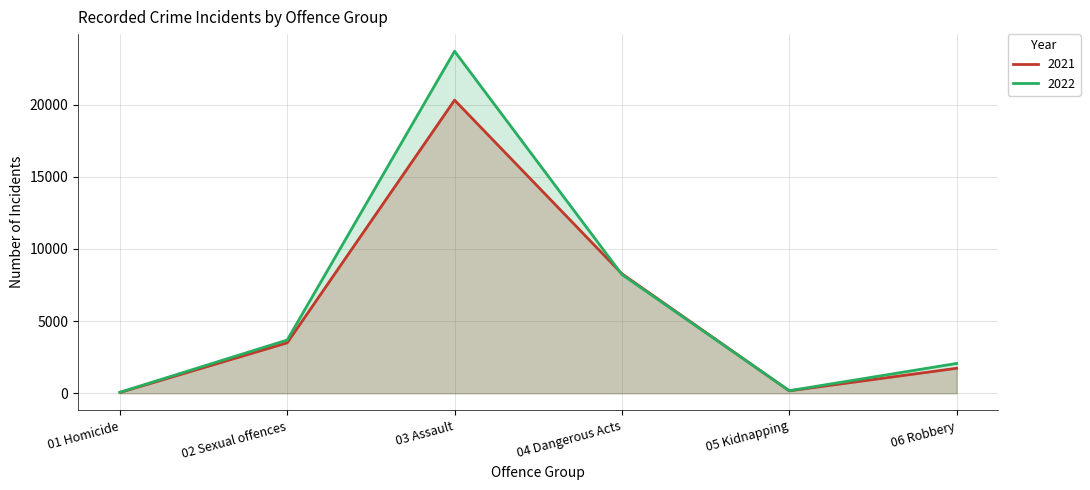

What is the value of the 2021 point at the 3rd from the left?

20305